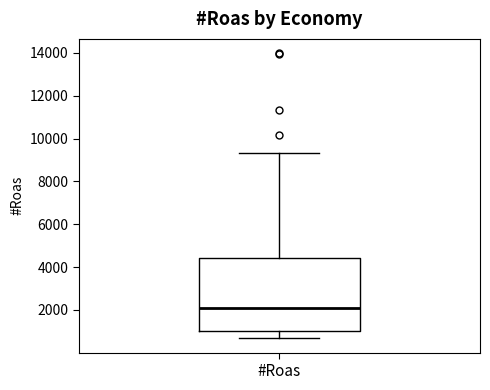

Where does the median line of the box for #Roas sit on the y-axis? The values are not printed on the chart, so give them approximately, as read against the axis.

2200